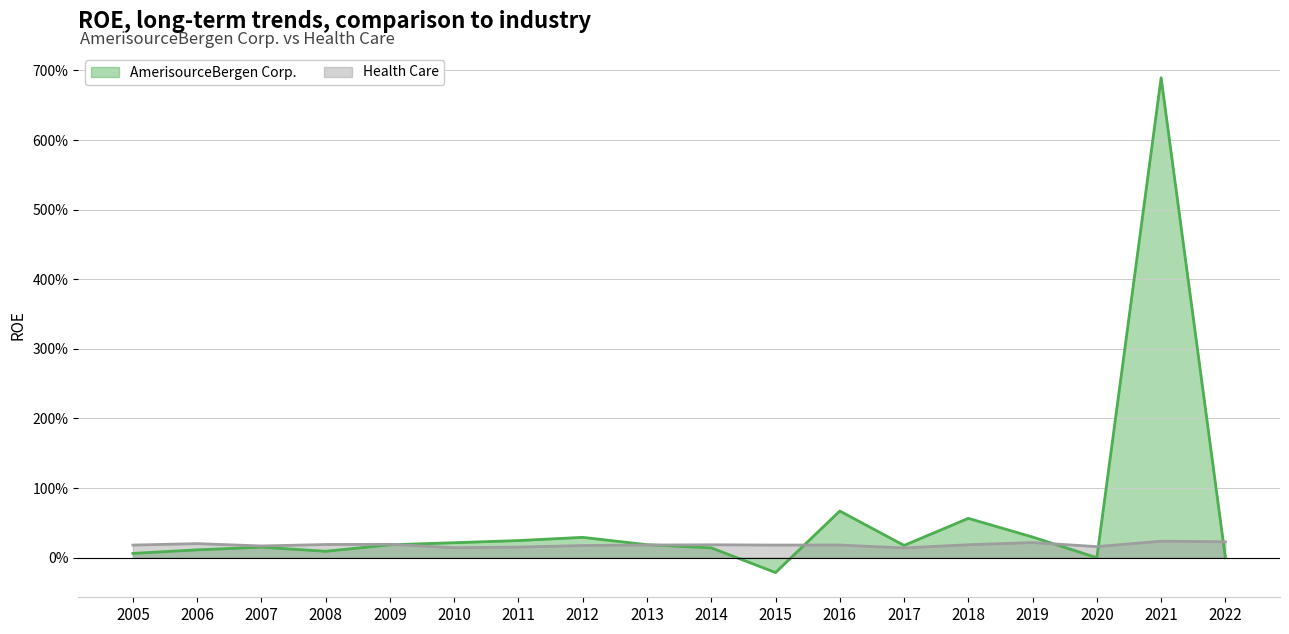

Which series has the widest spread of values?

AmerisourceBergen Corp.